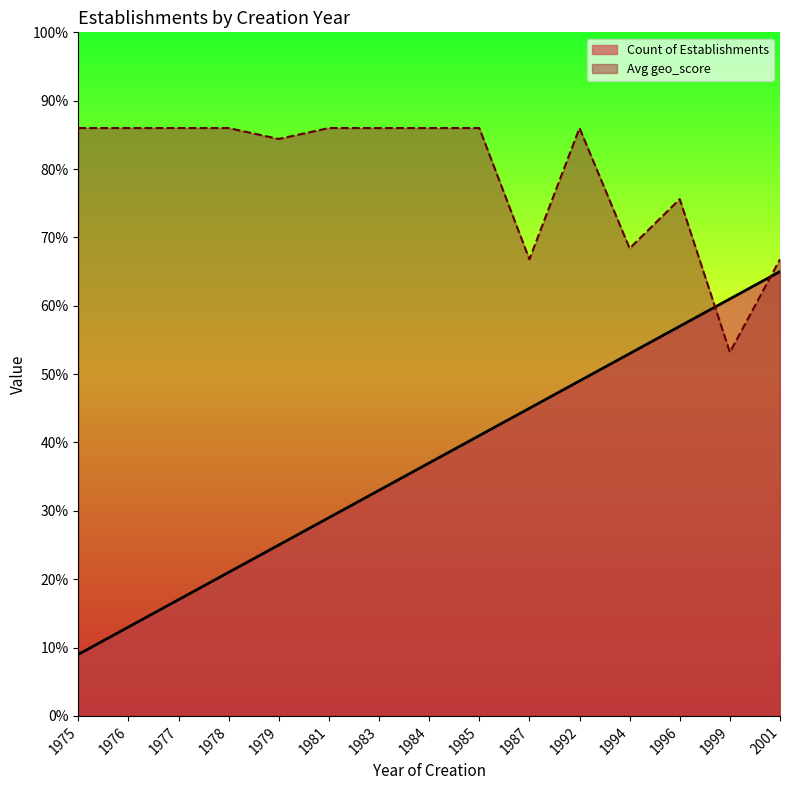

Which series changed the most between 1981 and 1999?

Avg geo_score